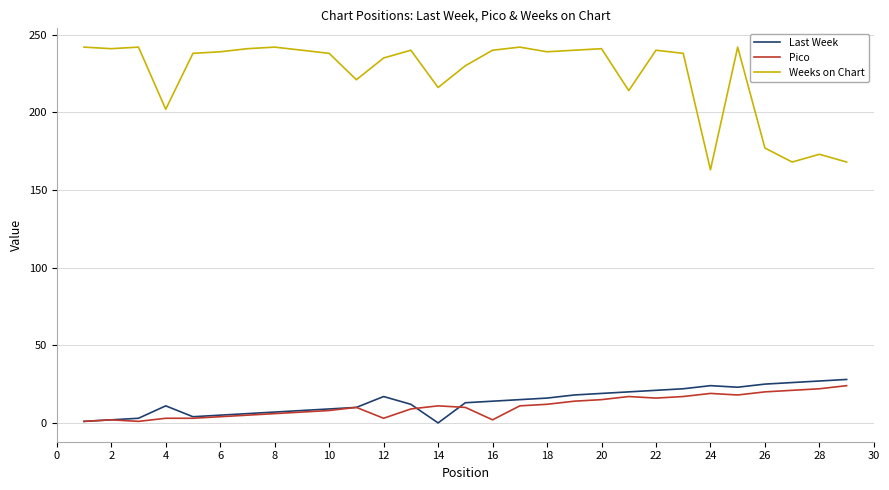

Which series has the largest total across all categories?

Weeks on Chart